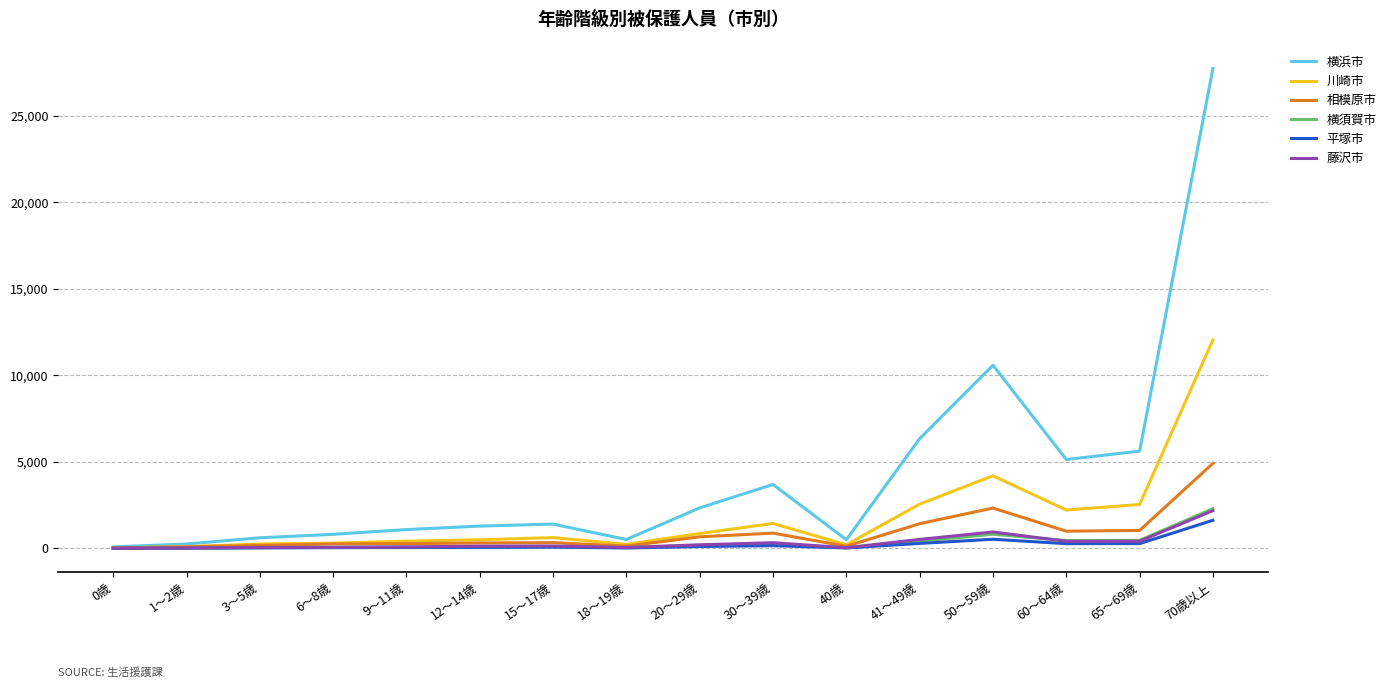

At which category is the sum across all series the highest?

70歳以上